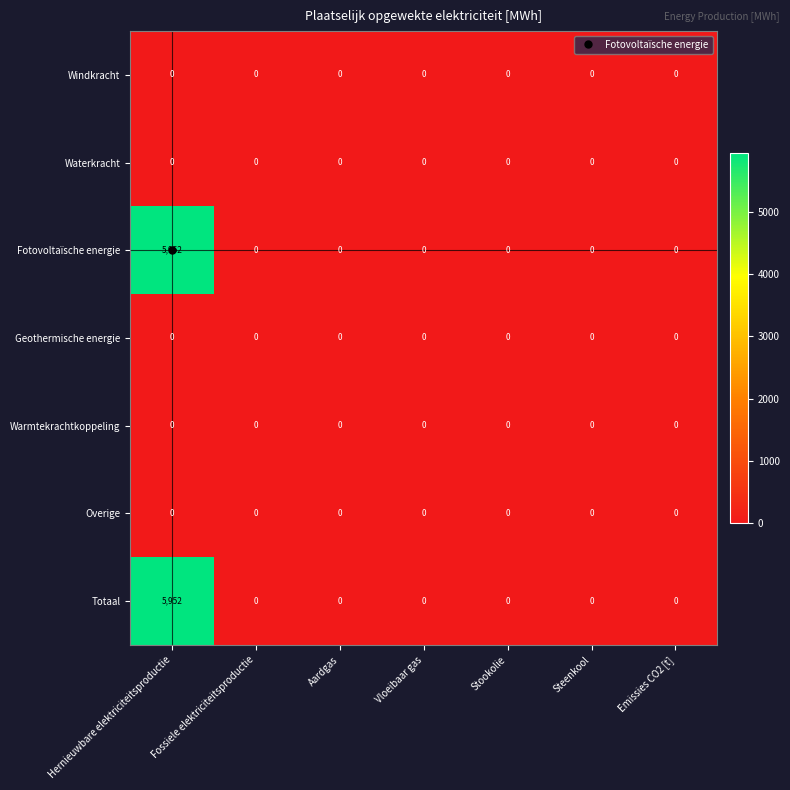

How many data points does each series have?

7